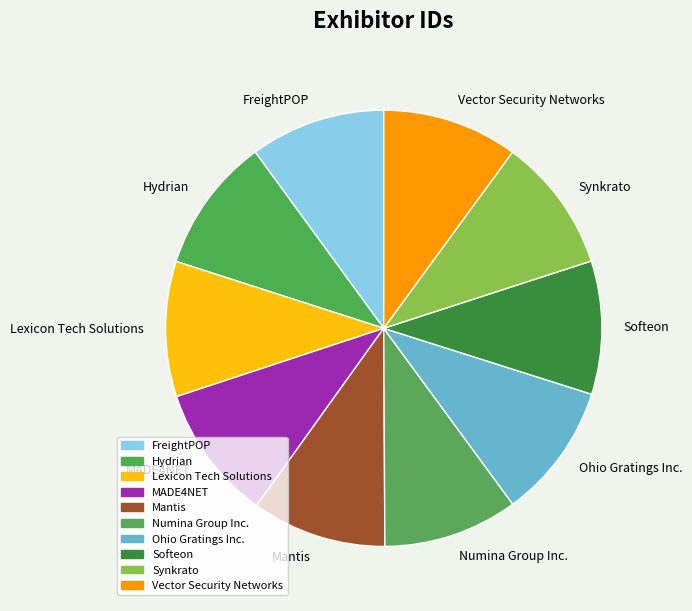

Do Vector Security Networks and Ohio Gratings Inc. together represent more than half of the pie?

No